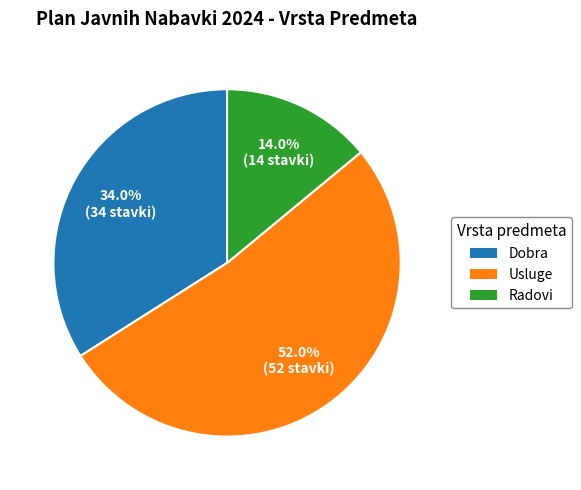

How many slices are in this pie chart?

3